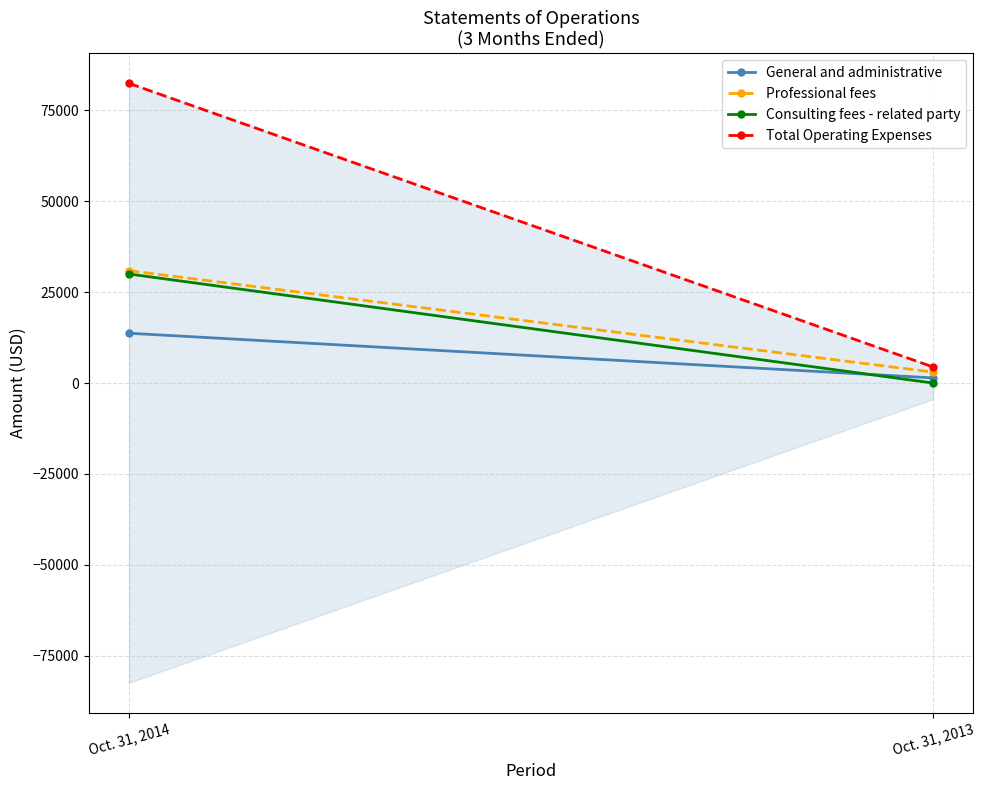

Reading left to right, extract all data points from this chart.

General and administrative: 13708	1417
Professional fees: 30914	3000
Consulting fees - related party: 30000	0
Total Operating Expenses: 82454	4417